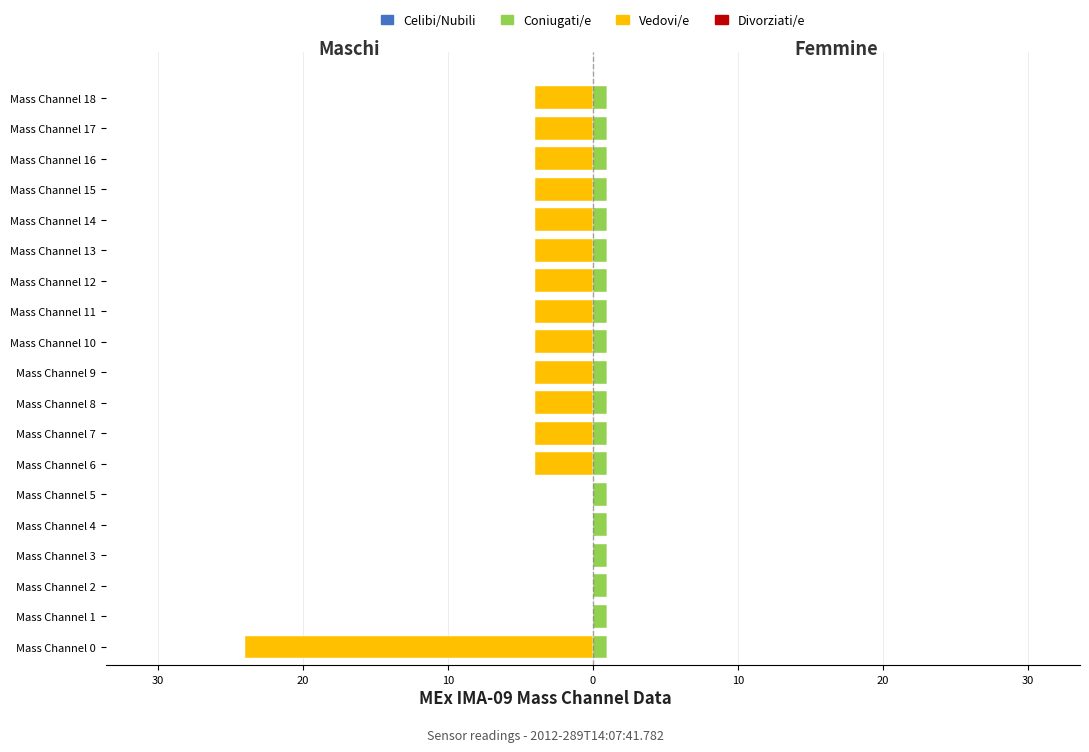

What is the average value of the Coniugati/e series?

0.8